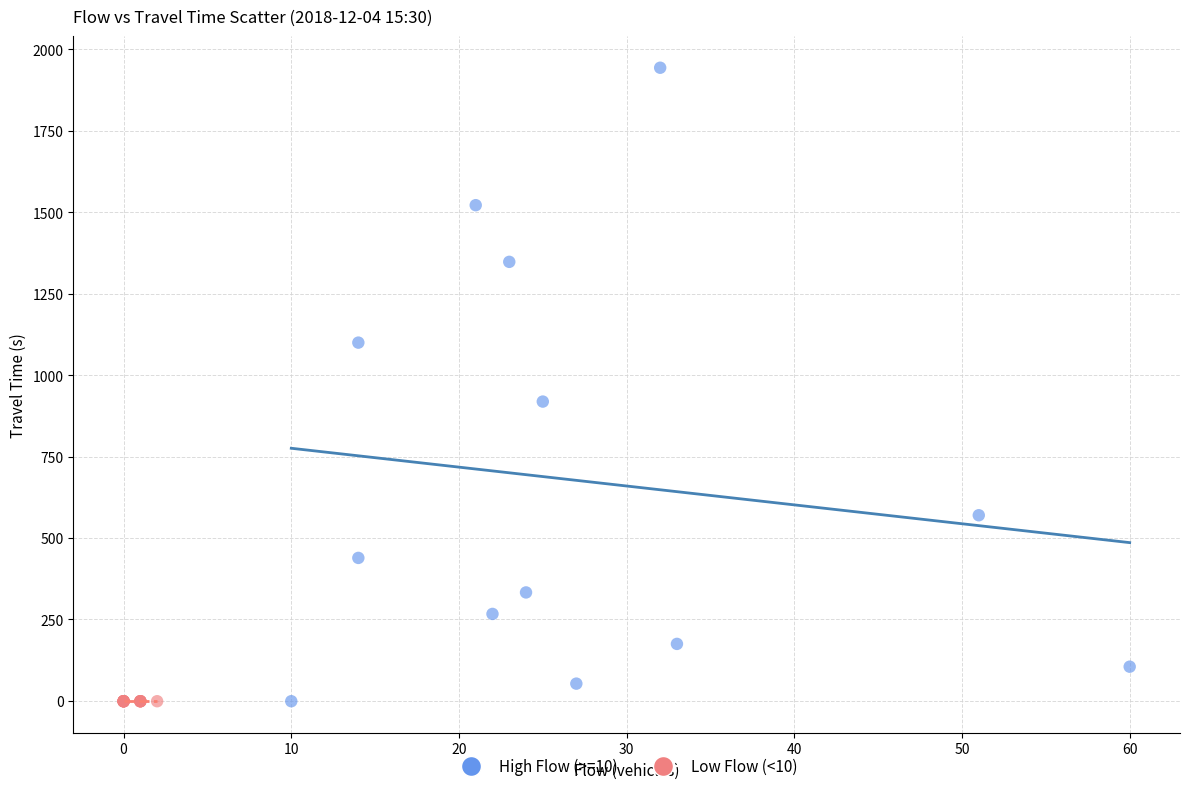

What are all the series names shown in the legend?

High Flow (>=10), Low Flow (<10)